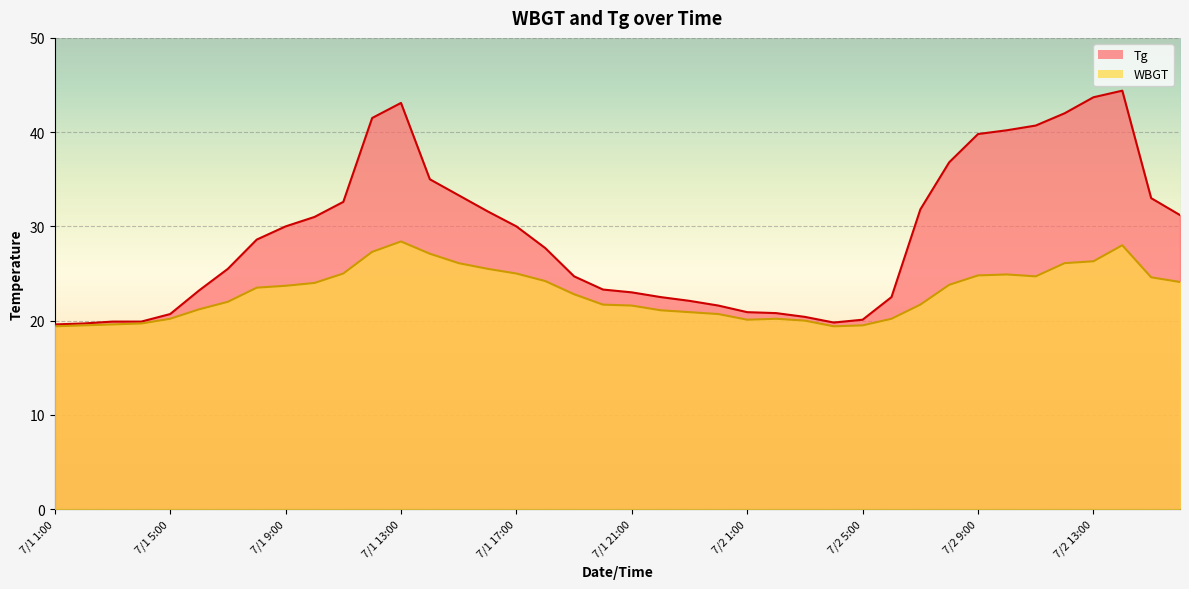

List the series in order of their overall mean, lowest first.

WBGT, Tg